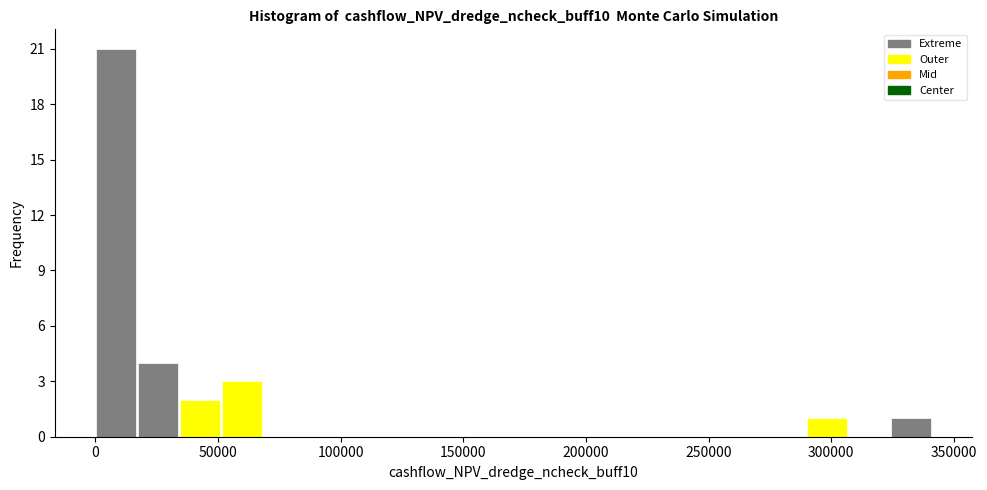

Around what value on the x-axis is the tallest bar? Give the approximate position of its centre, as read against the axis.

10000